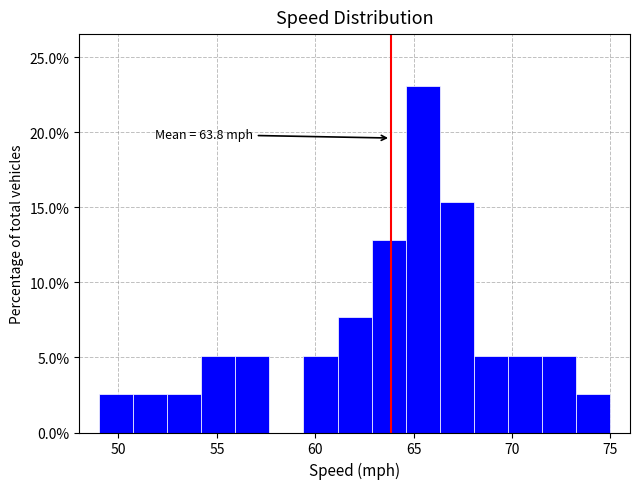

Read against the x-axis, roughly where is the centre of the tallest bar?

65.5